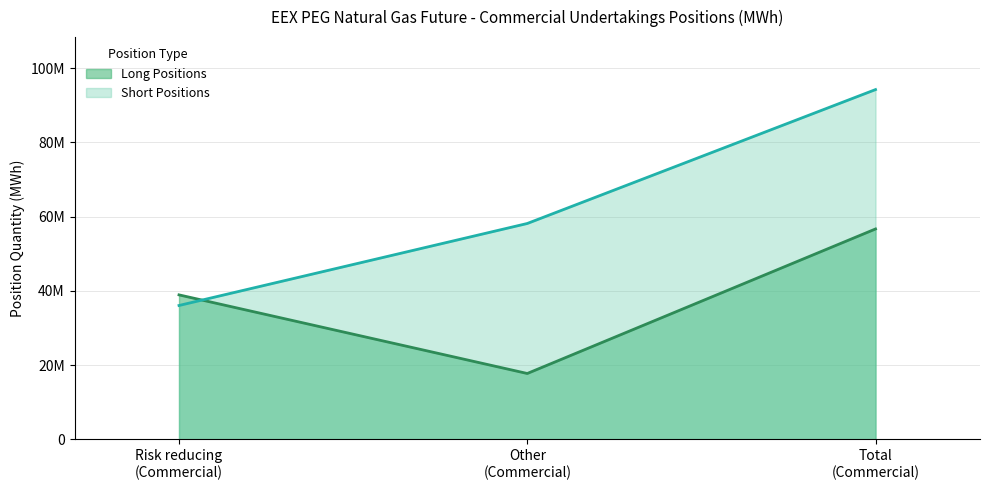

Which label corresponds to the largest value in the chart?

Total
(Commercial)